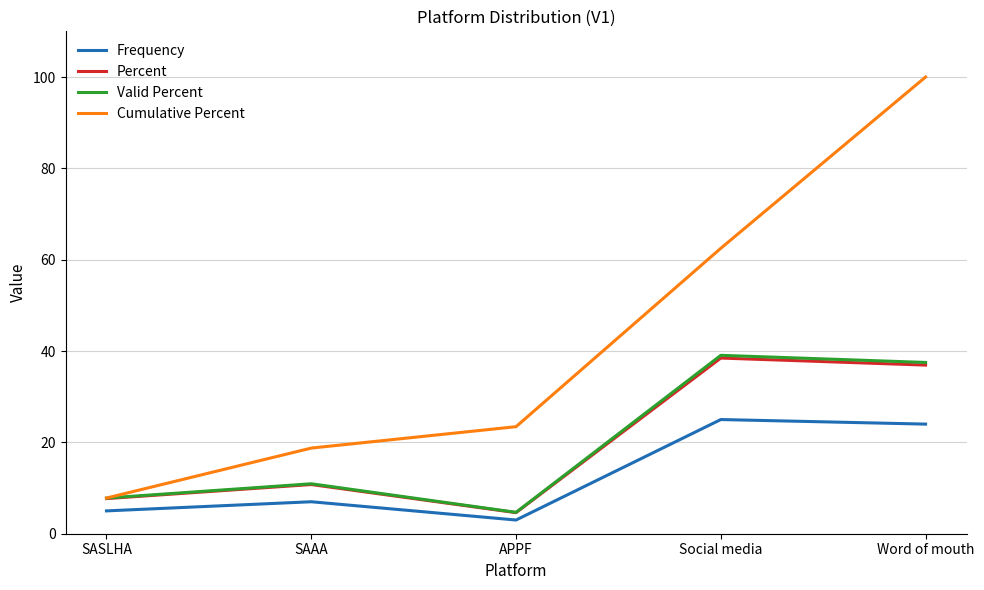

Reading left to right, list all the values displayed in this chart.

Frequency: 5.0	7.0	3.0	25.0	24.0
Percent: 7.7	10.8	4.6	38.5	36.9
Valid Percent: 7.8	10.9	4.7	39.1	37.5
Cumulative Percent: 7.8	18.8	23.4	62.5	100.0